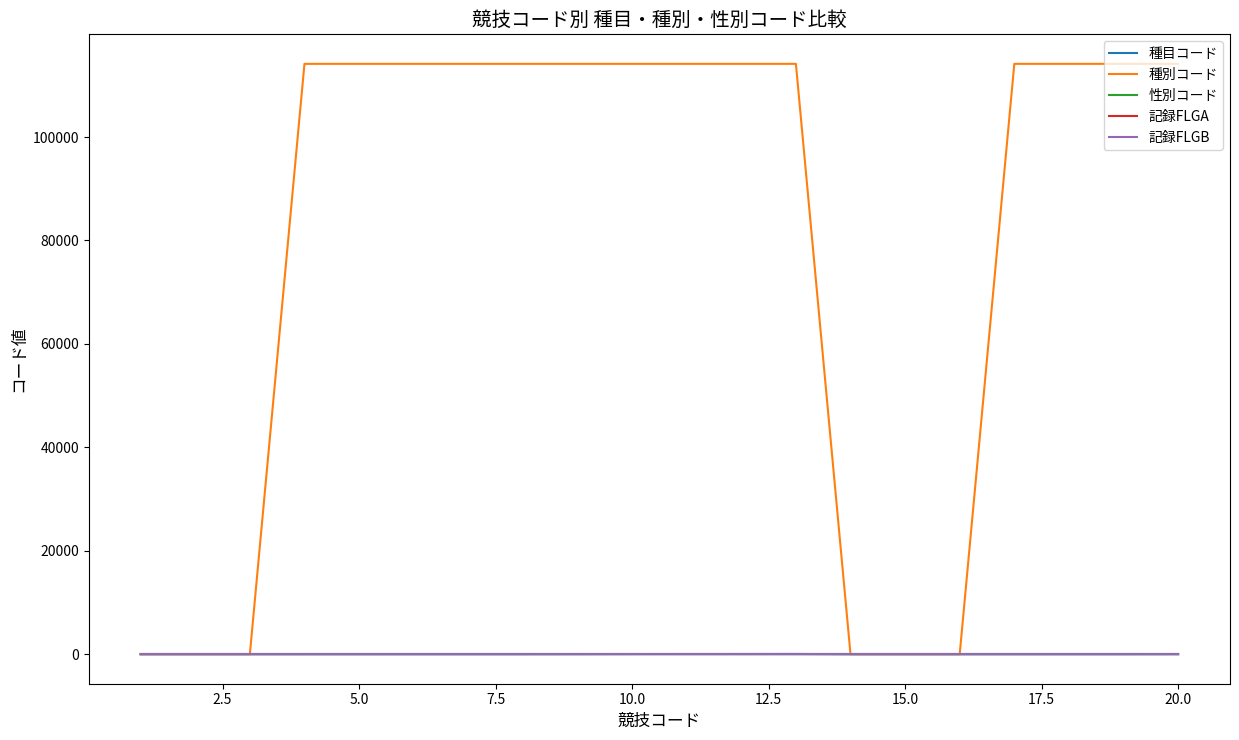

Is this an area chart (filled region under the line)?

No